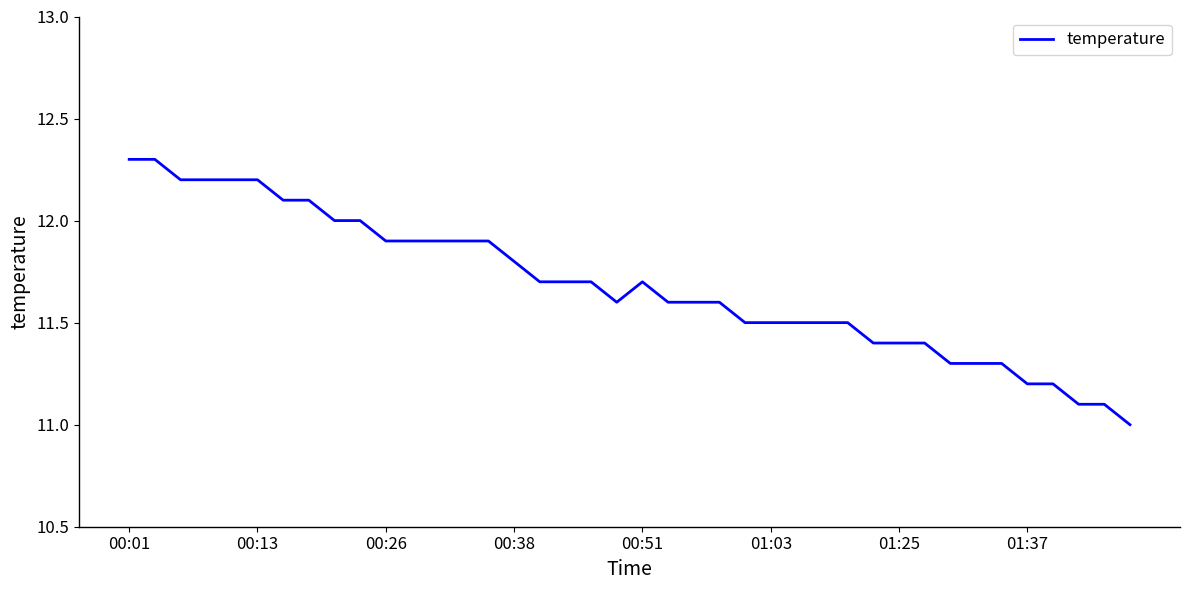

How many lines are shown in the chart?

1